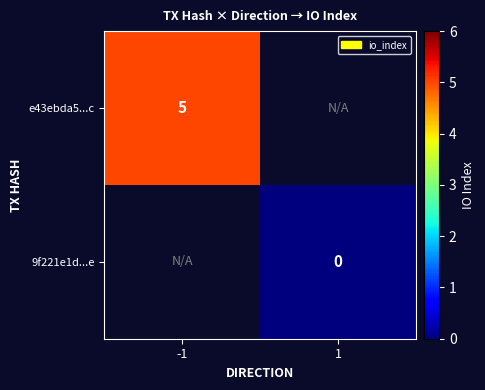

Is the value of e43ebda5...c at -1 greater than the value of 9f221e1d...e at 1?

Yes